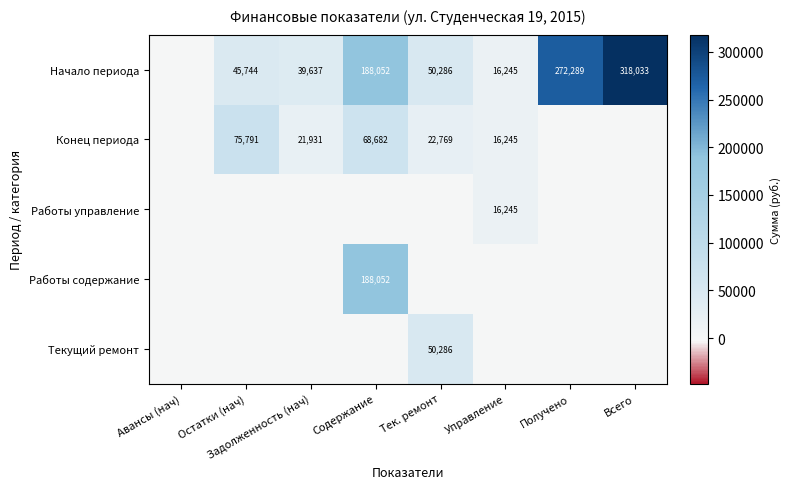

Is it true that Начало периода equals 188052 at Содержание?

True